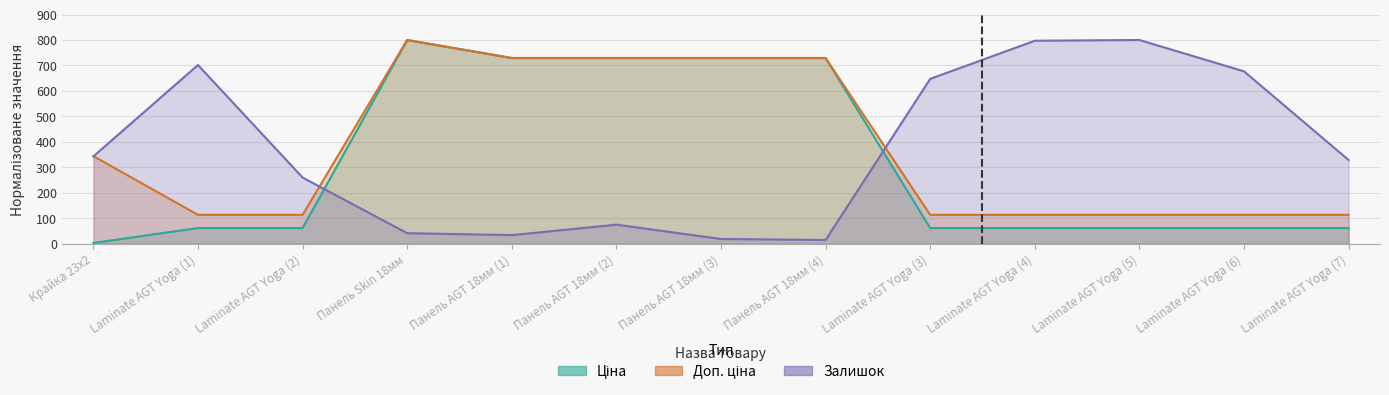

The Залишок series shows 132.6 at Панель AGT 18мм (2). True or false?

False